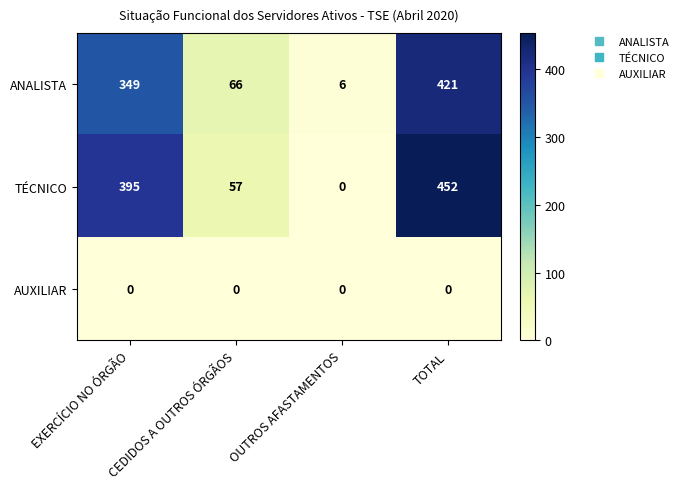

Rank the series at CEDIDOS A OUTROS ÓRGÃOS from lowest to highest value.

AUXILIAR, TÉCNICO, ANALISTA